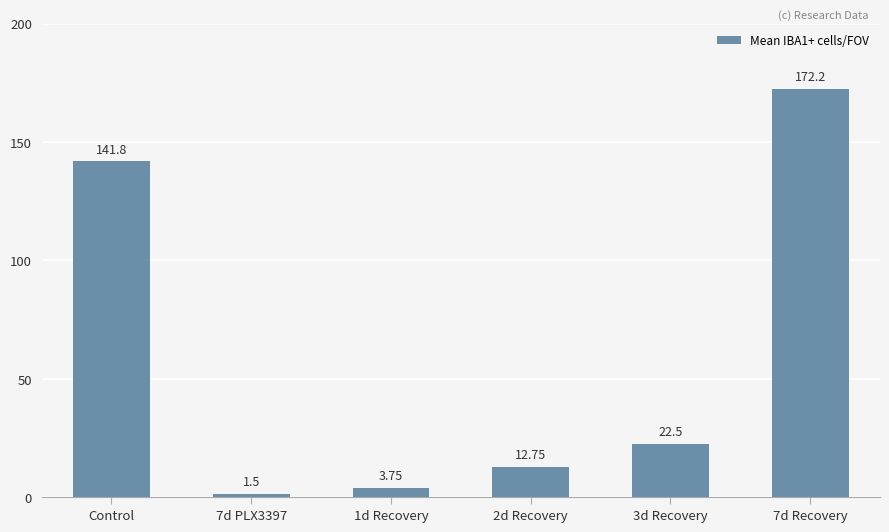

What is the minimum value shown in the chart?

1.5